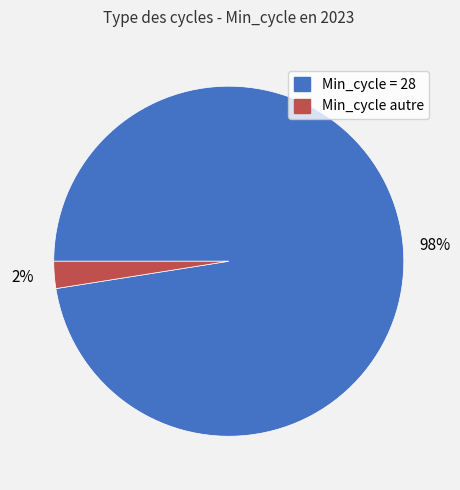

To the nearest percent, what is the average slice percentage?

50%